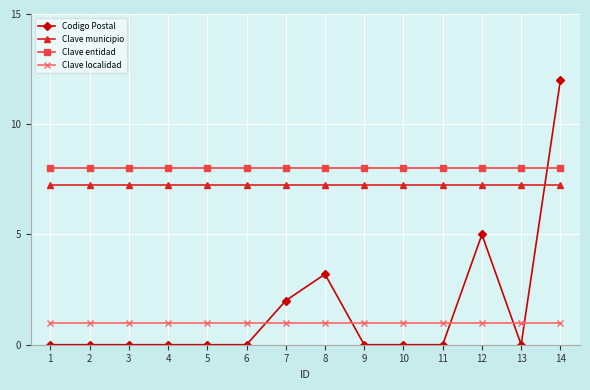

Does the chart display data point markers on the line(s)?

Yes